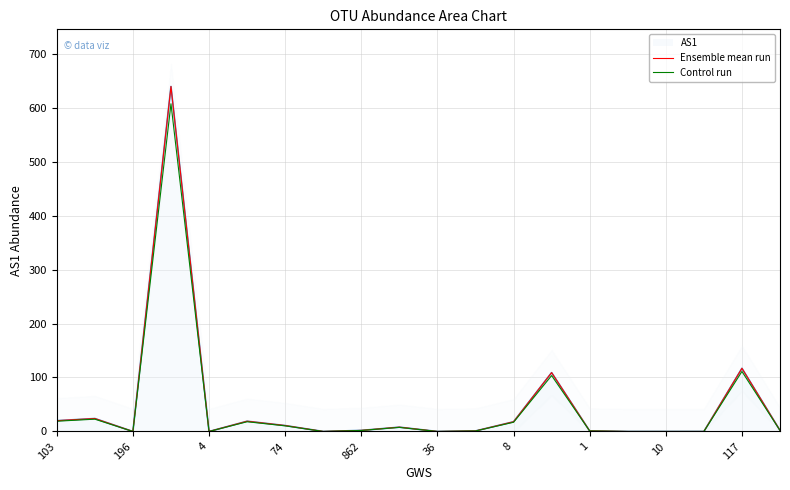

How many positive values does the Ensemble mean run series have?

13